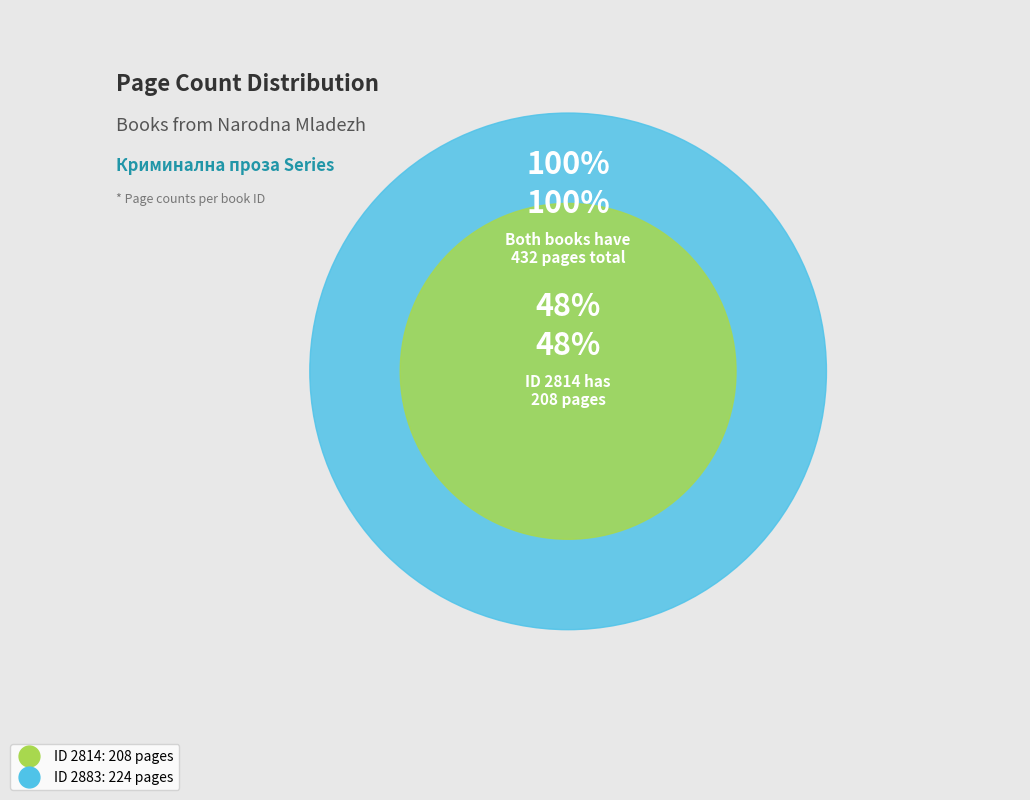

How many segments does this pie chart have?

2